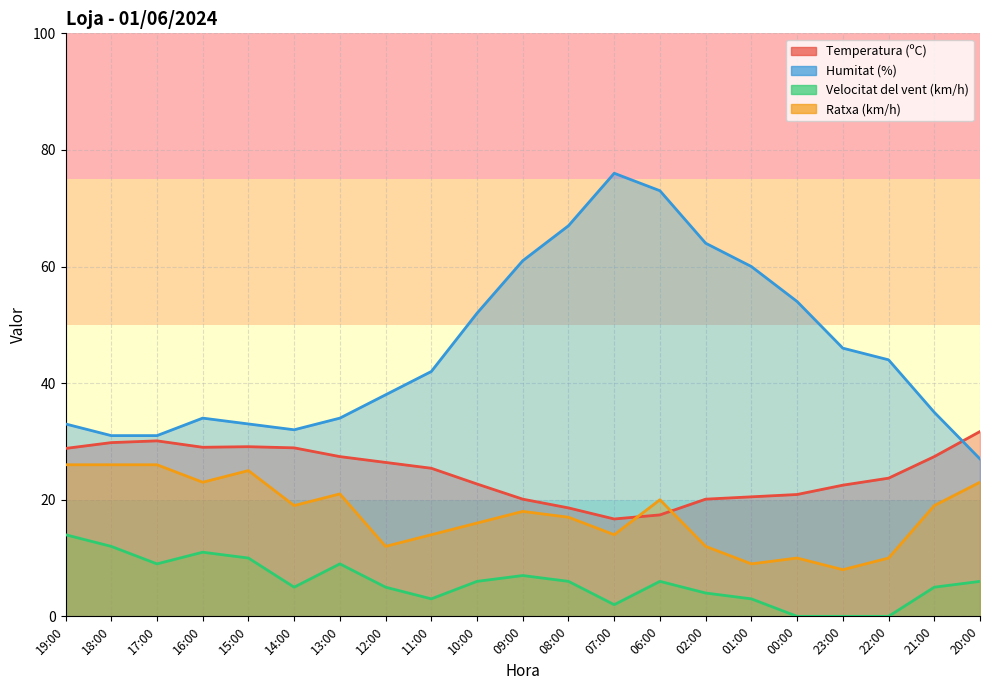

At which label does Temperatura (ºC) first exceed 25?

19:00